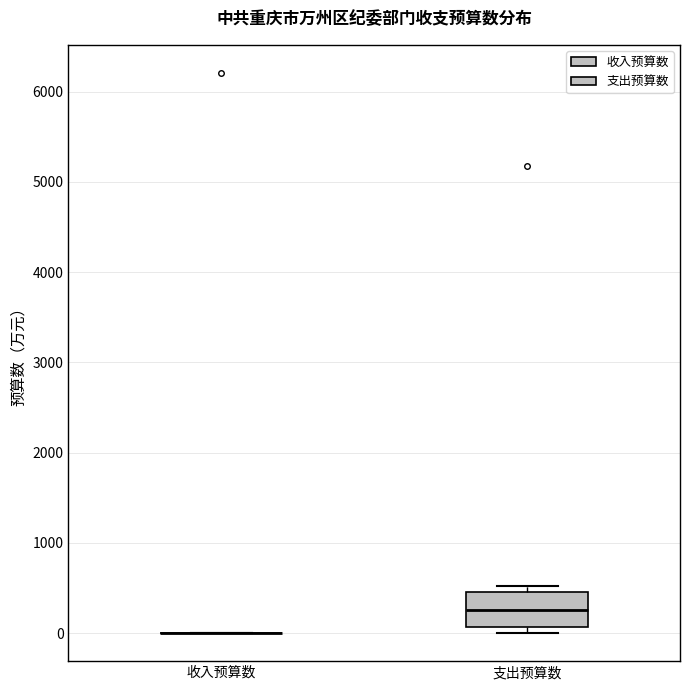

Where does the median line of the box for 支出预算数 sit on the y-axis? The values are not printed on the chart, so give them approximately, as read against the axis.

300